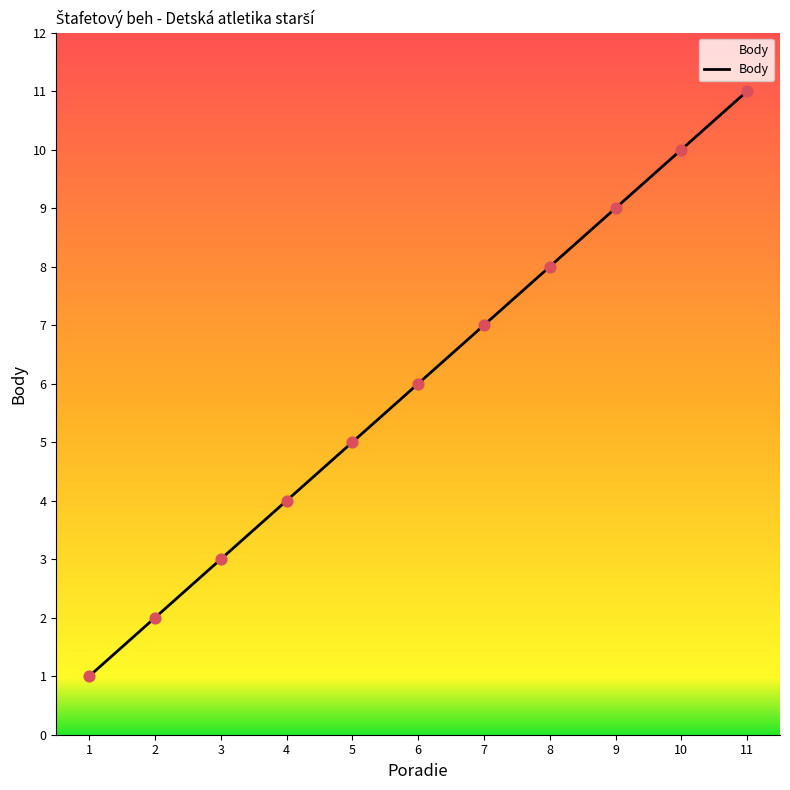

What is the change in value from 10 to 11?

+1